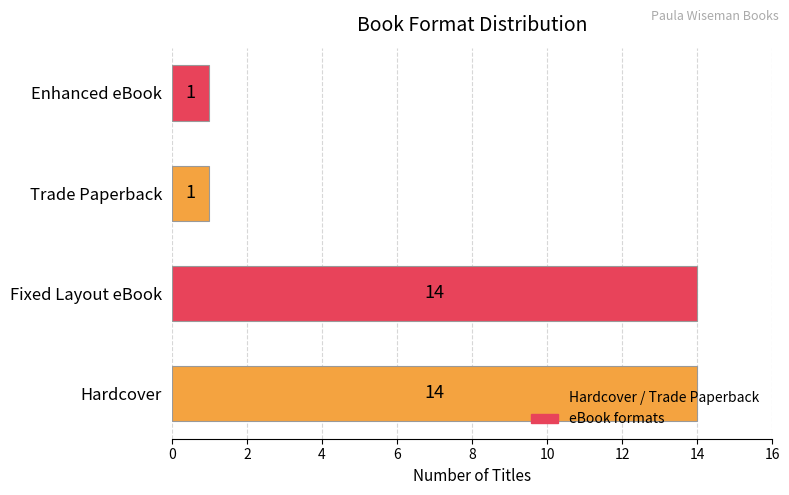

Which has a higher value, Trade Paperback or Hardcover?

Hardcover